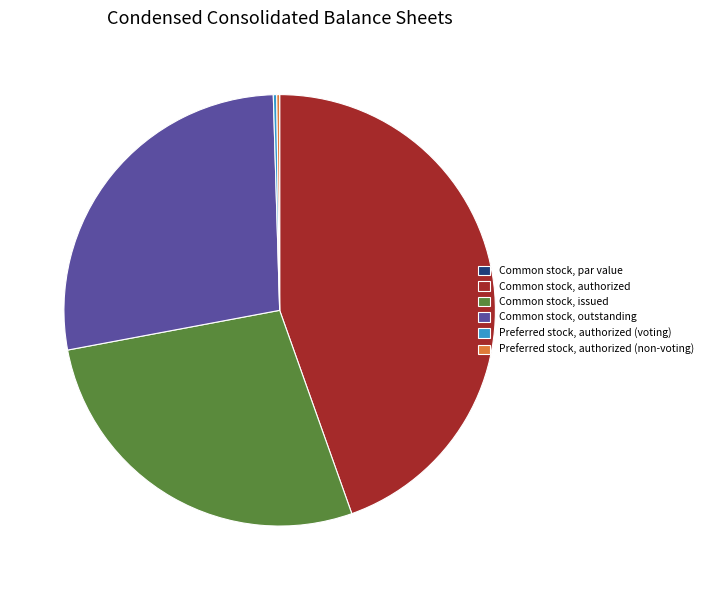

Which category has the biggest portion of the pie?

Common stock, authorized